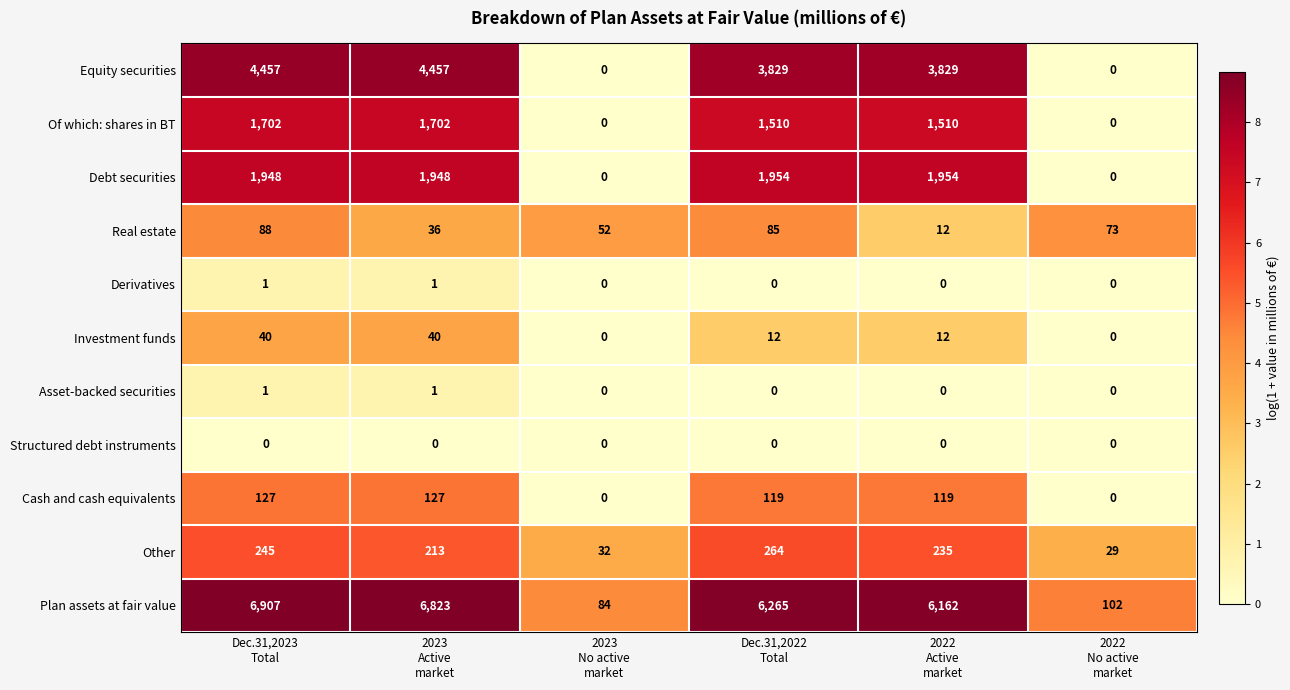

What is the average value of the Investment funds series?

17